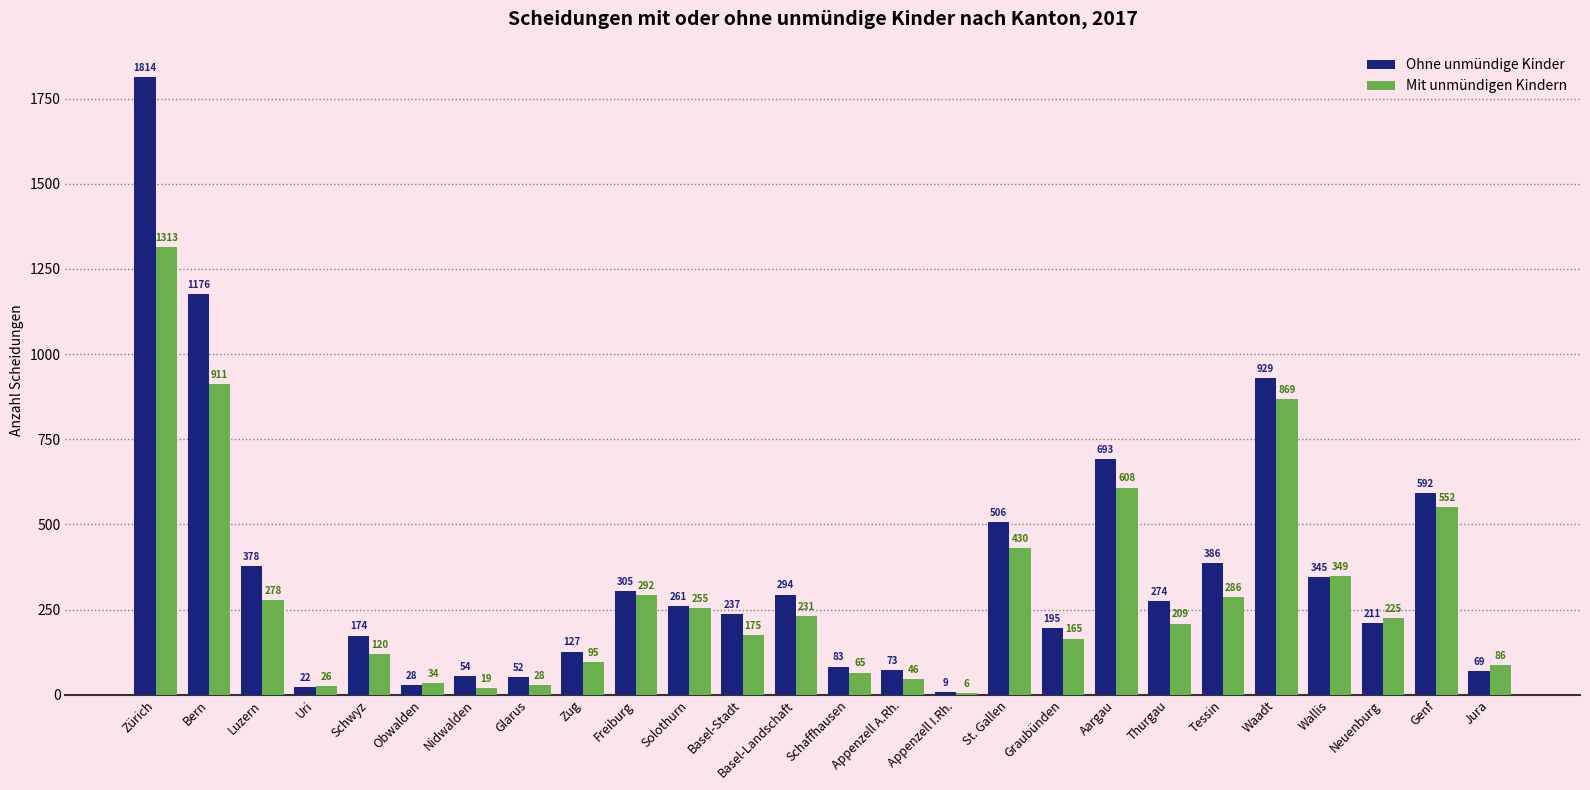

Reading left to right, what are all the values shown in this chart?

Ohne unmündige Kinder: Zürich=1814	Bern=1176	Luzern=378	Uri=22	Schwyz=174	Obwalden=28	Nidwalden=54	Glarus=52	Zug=127	Freiburg=305	Solothurn=261	Basel-Stadt=237	Basel-Landschaft=294	Schaffhausen=83	Appenzell A.Rh.=73	Appenzell I.Rh.=9	St. Gallen=506	Graubünden=195	Aargau=693	Thurgau=274	Tessin=386	Waadt=929	Wallis=345	Neuenburg=211	Genf=592	Jura=69
Mit unmündigen Kindern: Zürich=1313	Bern=911	Luzern=278	Uri=26	Schwyz=120	Obwalden=34	Nidwalden=19	Glarus=28	Zug=95	Freiburg=292	Solothurn=255	Basel-Stadt=175	Basel-Landschaft=231	Schaffhausen=65	Appenzell A.Rh.=46	Appenzell I.Rh.=6	St. Gallen=430	Graubünden=165	Aargau=608	Thurgau=209	Tessin=286	Waadt=869	Wallis=349	Neuenburg=225	Genf=552	Jura=86